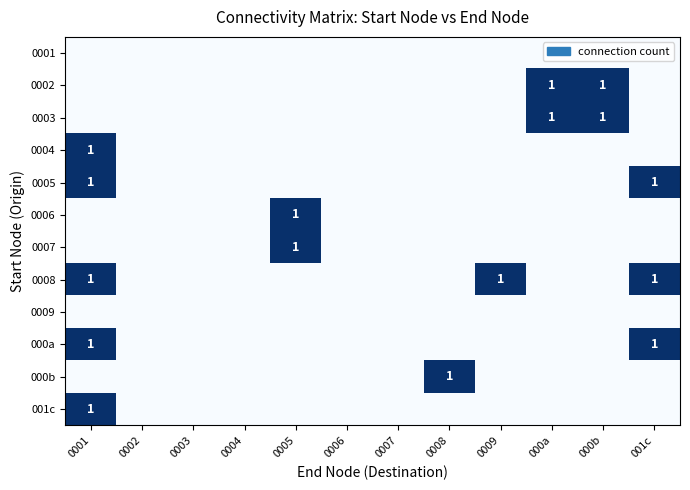

Which category has the highest value across all series?

000a